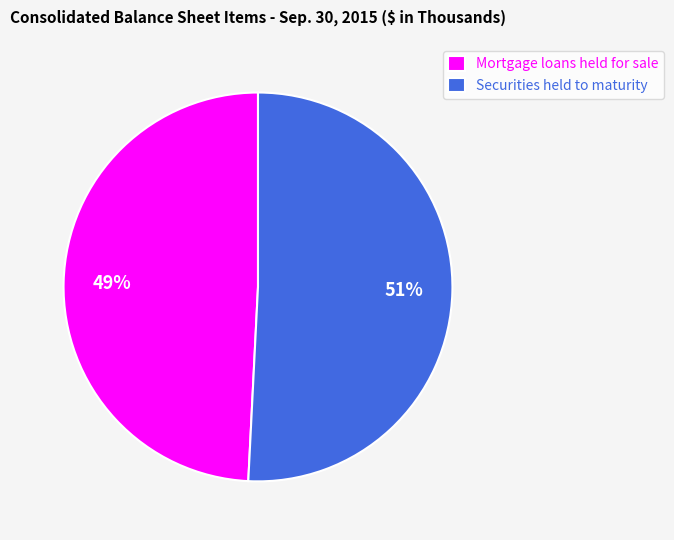

What percentage is the Securities held to maturity slice, to the nearest percent?

51%